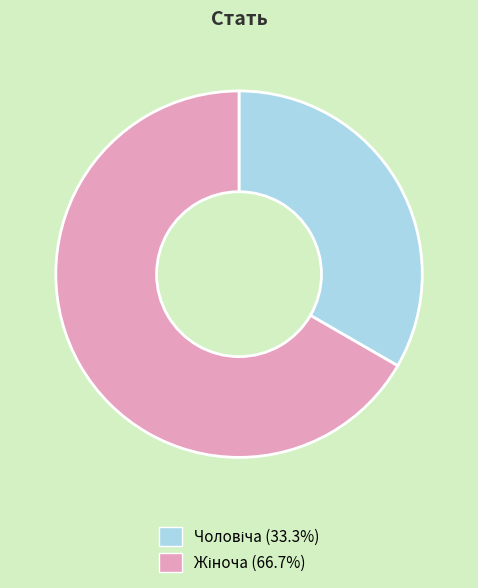

Does any single category account for the majority?

Yes